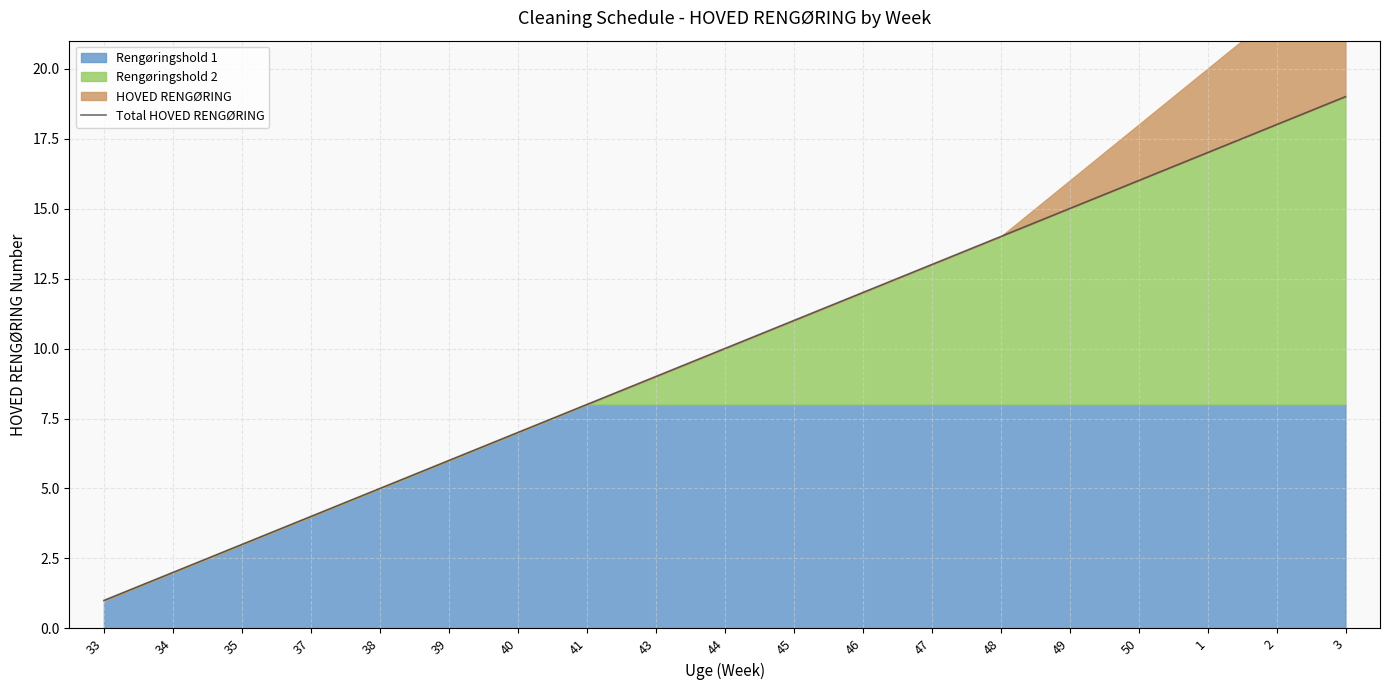

Where does the data first go above 10?

45